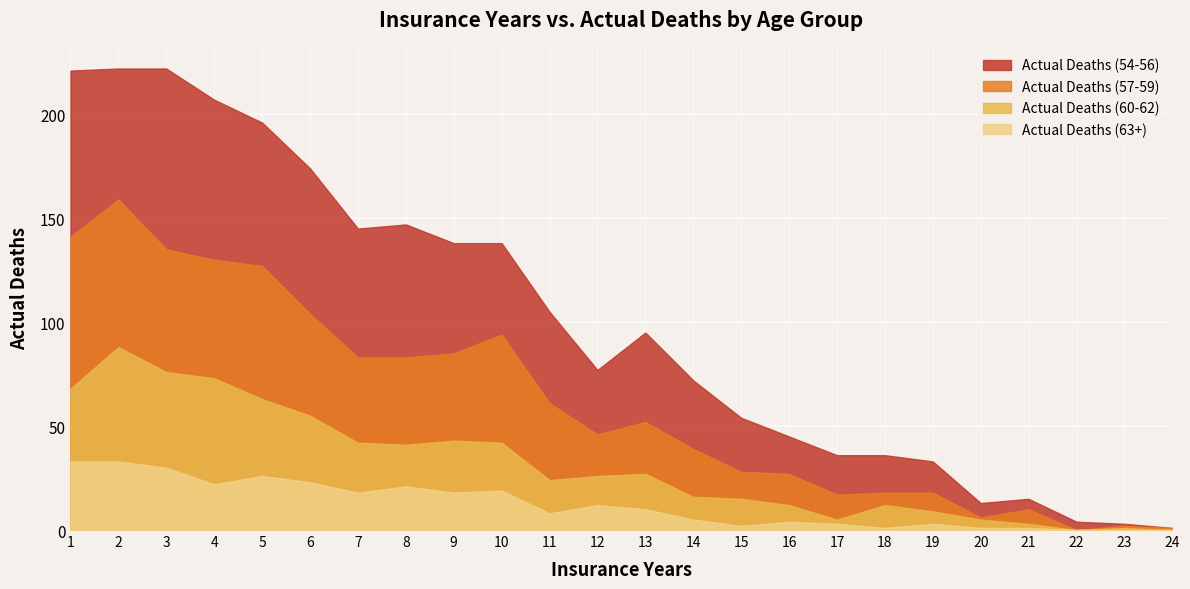

How many lines are shown in the chart?

4